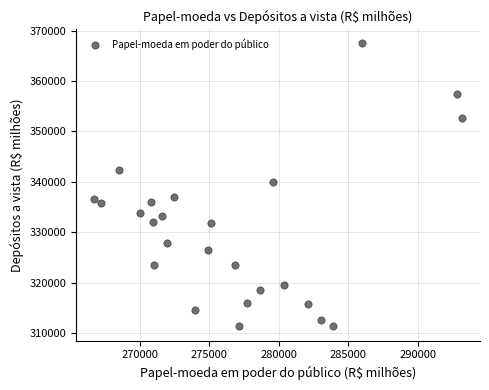

What is the range of Y values (max minus min)?

56193.5